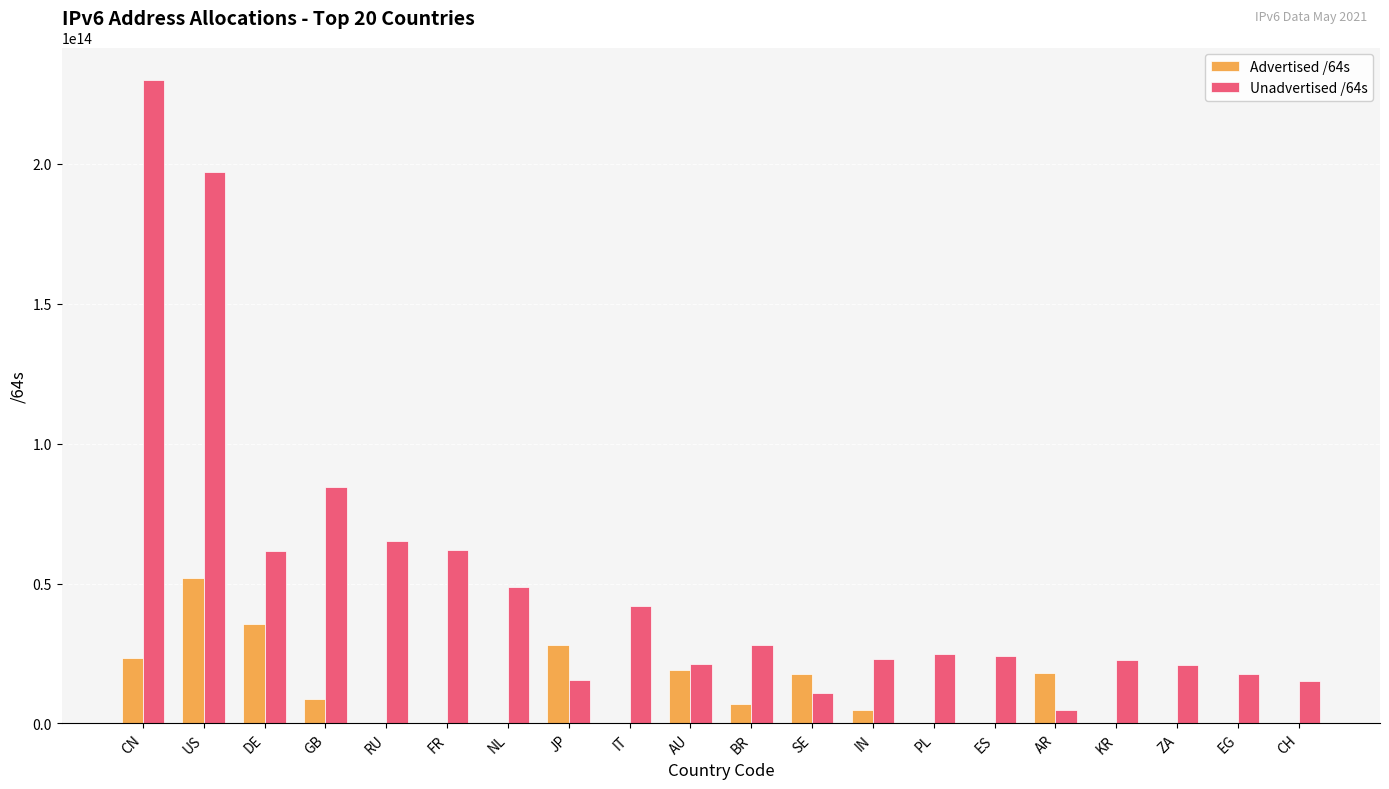

Which series has the largest total across all categories?

Unadvertised /64s